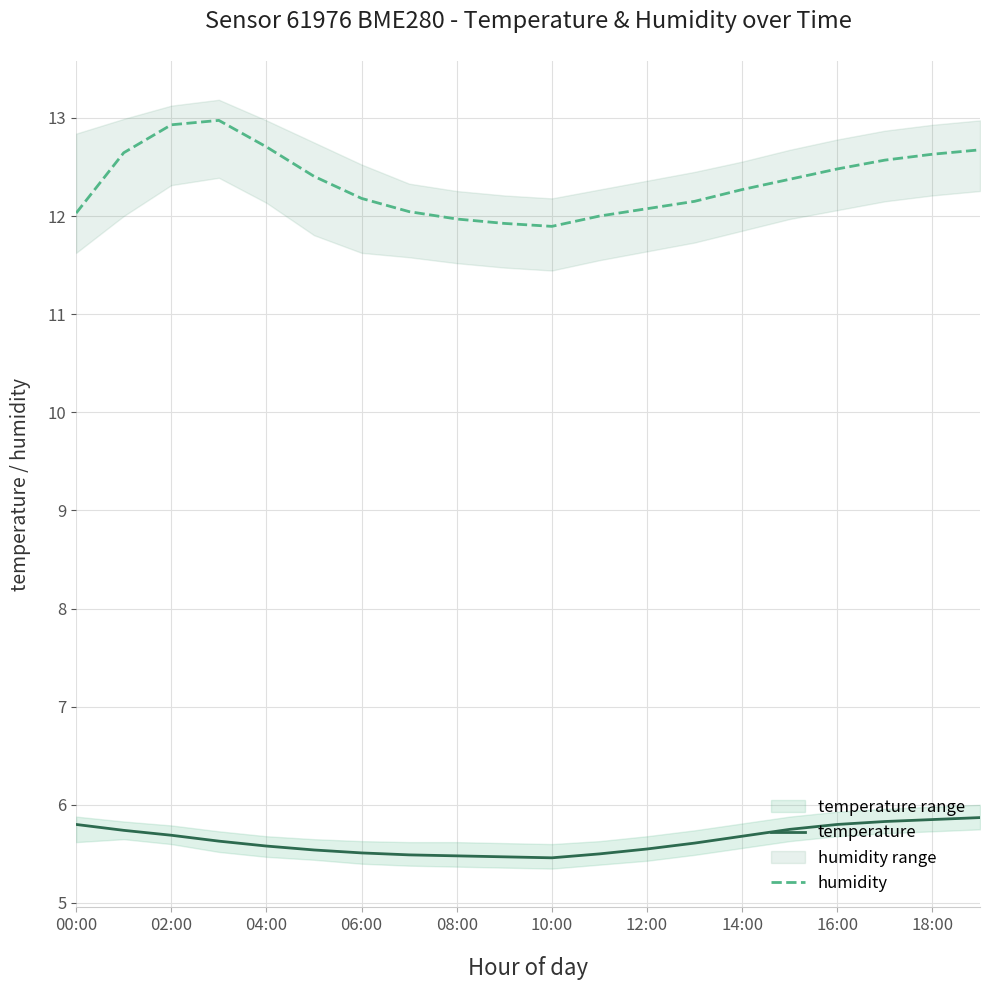

True or false: humidity and temperature cross at least once.

False